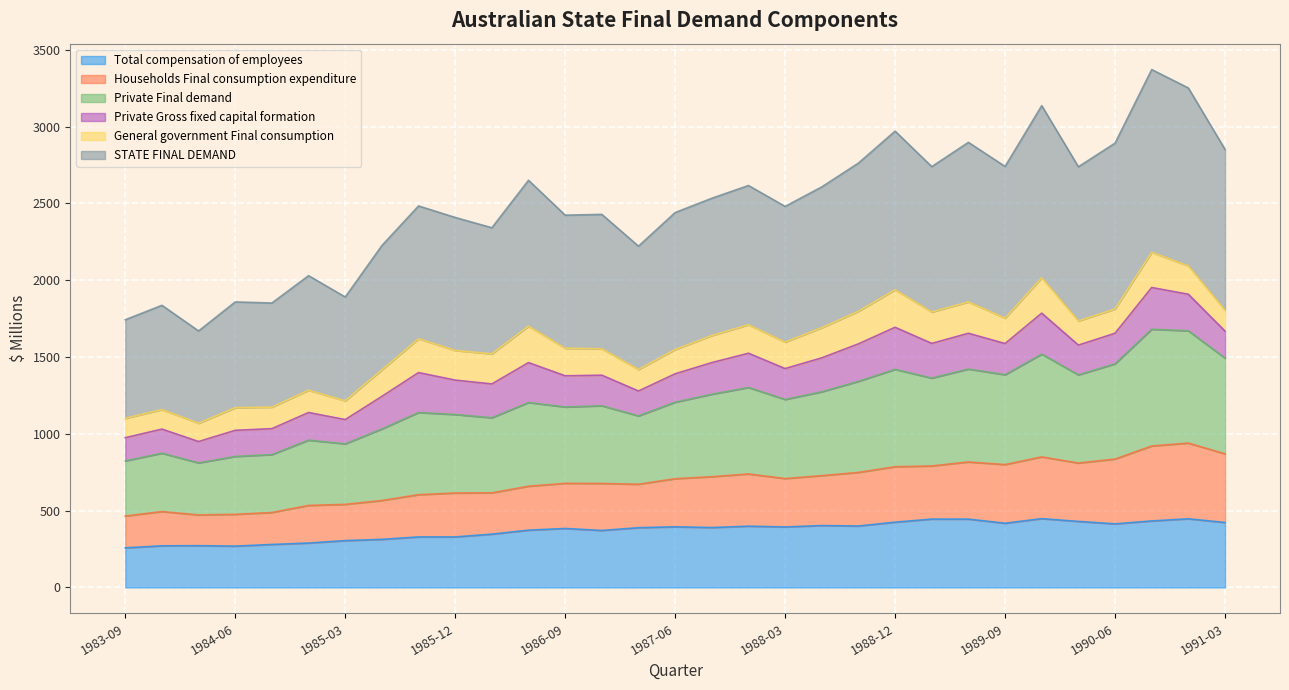

How many data points does each series have?

31